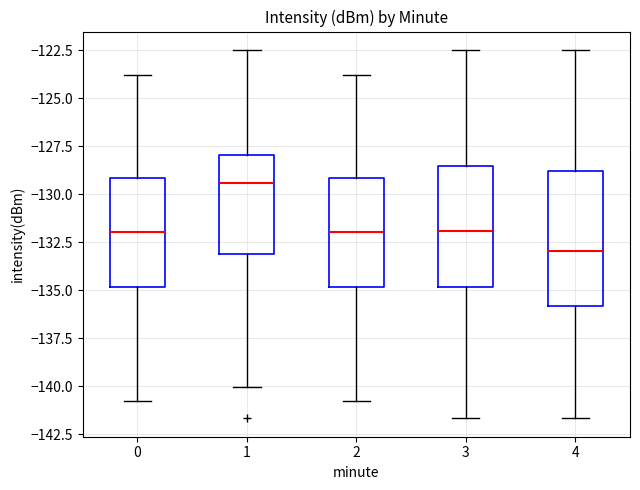

Which box has the lowest median line?

4